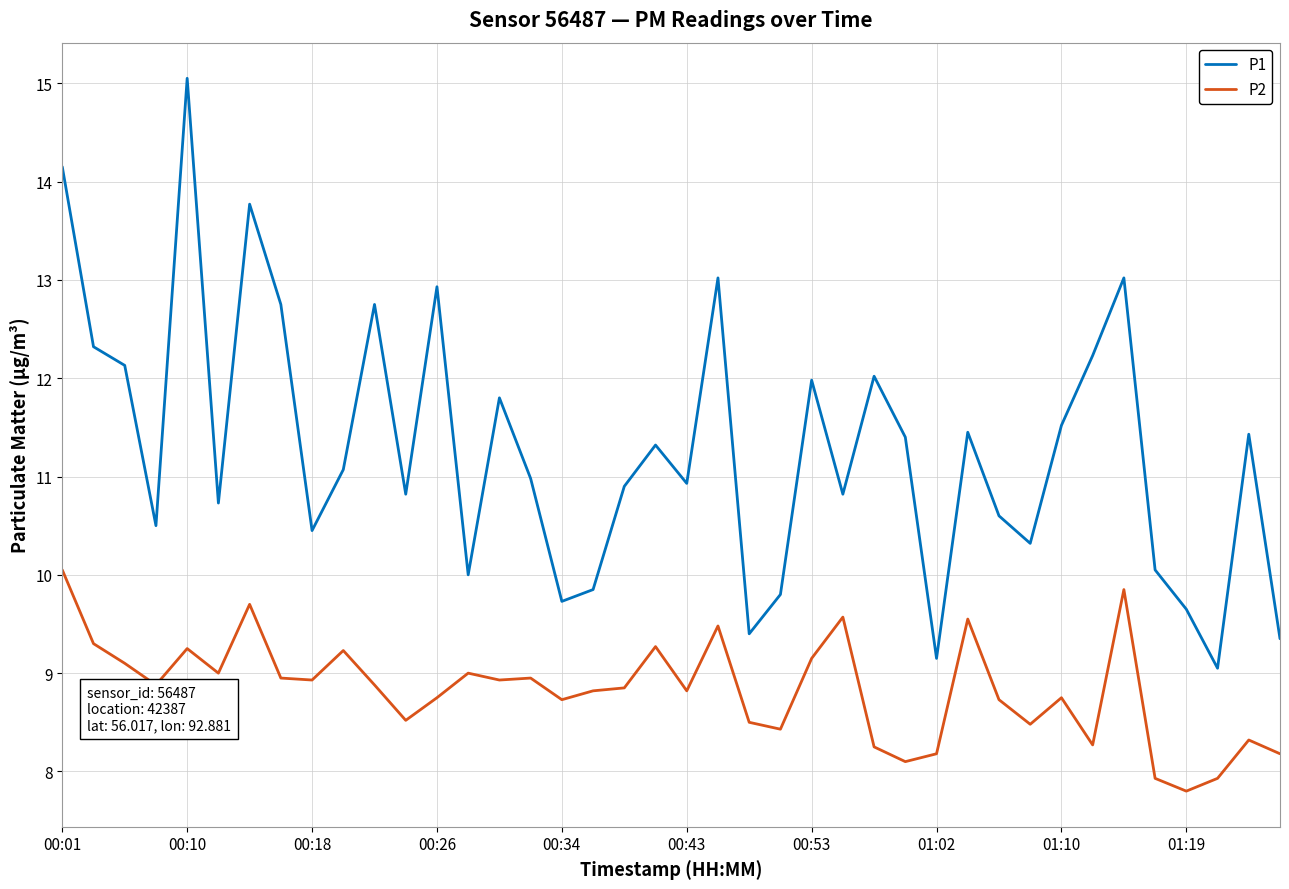

Rank the series by their average value, from lowest to highest.

P2, P1